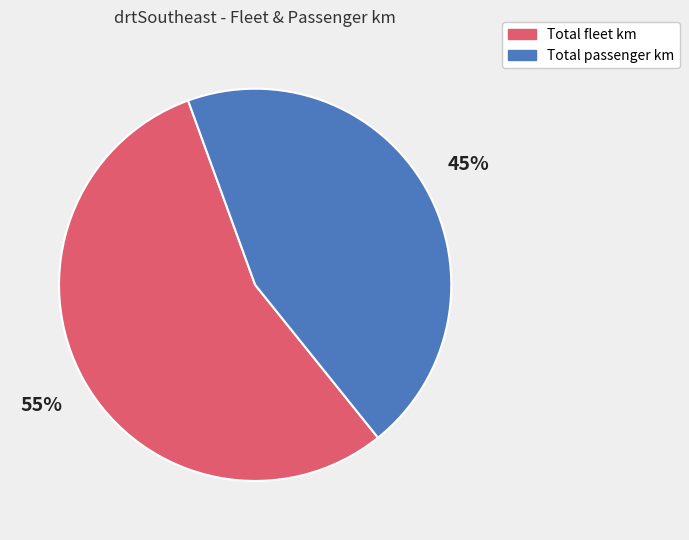

Rank the categories by value from highest to lowest.

Total fleet km, Total passenger km